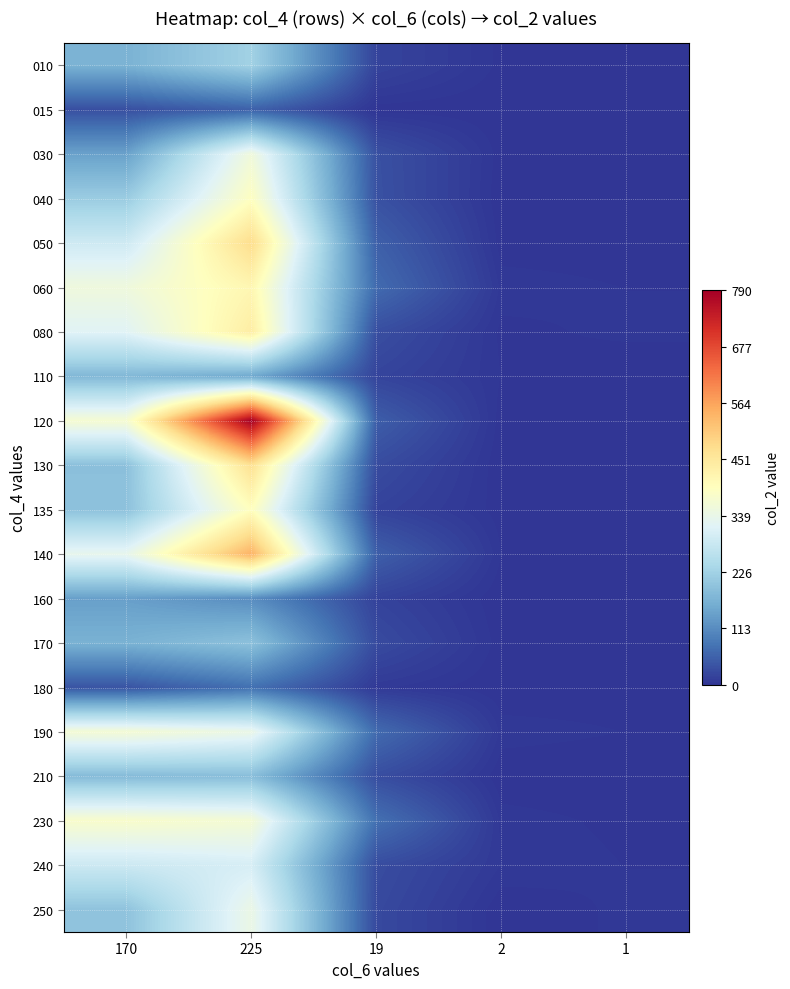

What is the spread (max minus min) of values at 2?

6